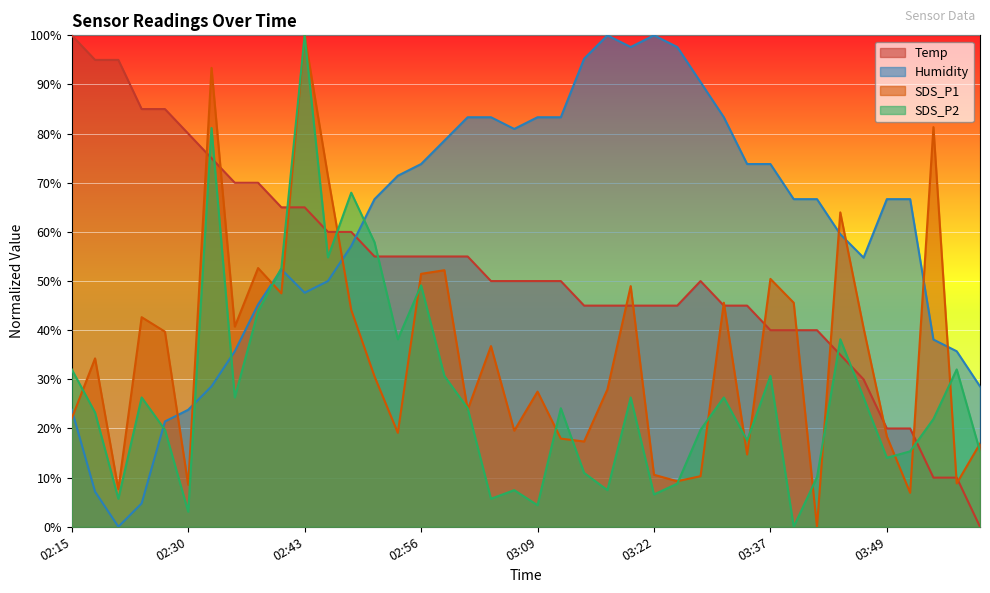

Which series has the largest total across all categories?

Humidity